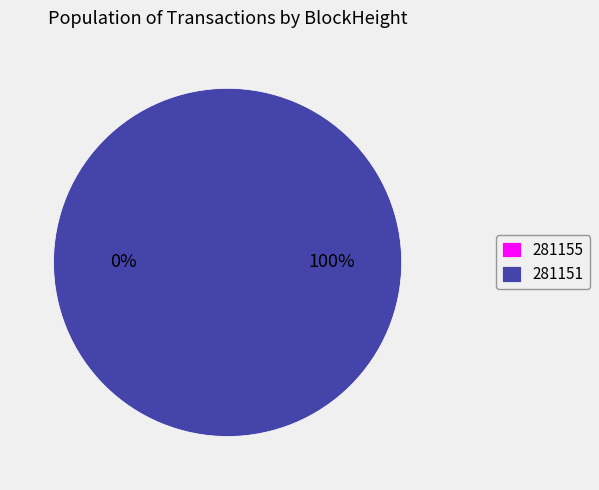

The 281155 slice represents 0% of the pie. True or false?

True